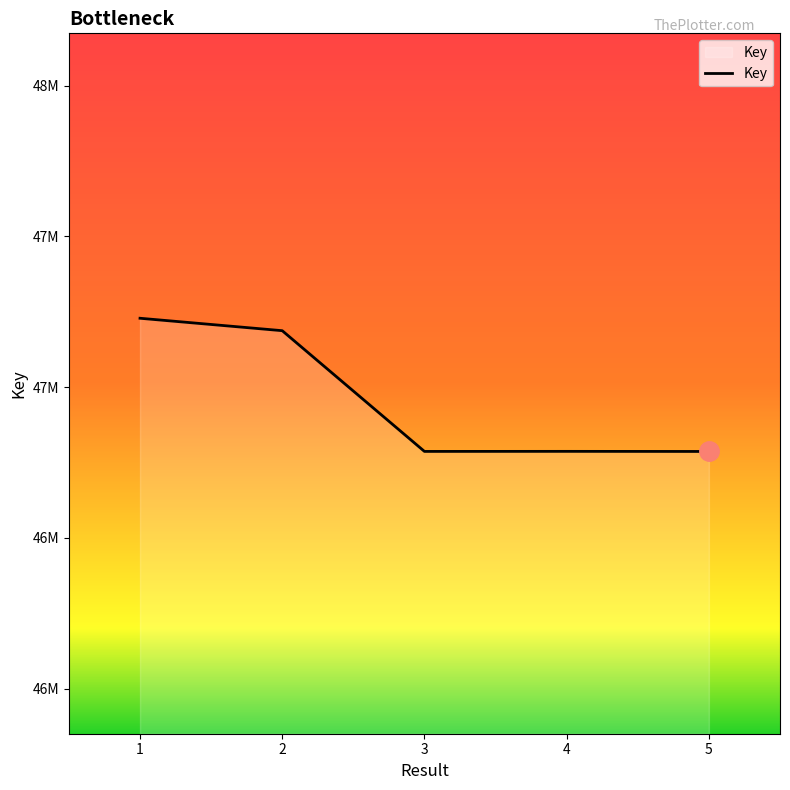

Is this an area chart (filled region under the line)?

Yes